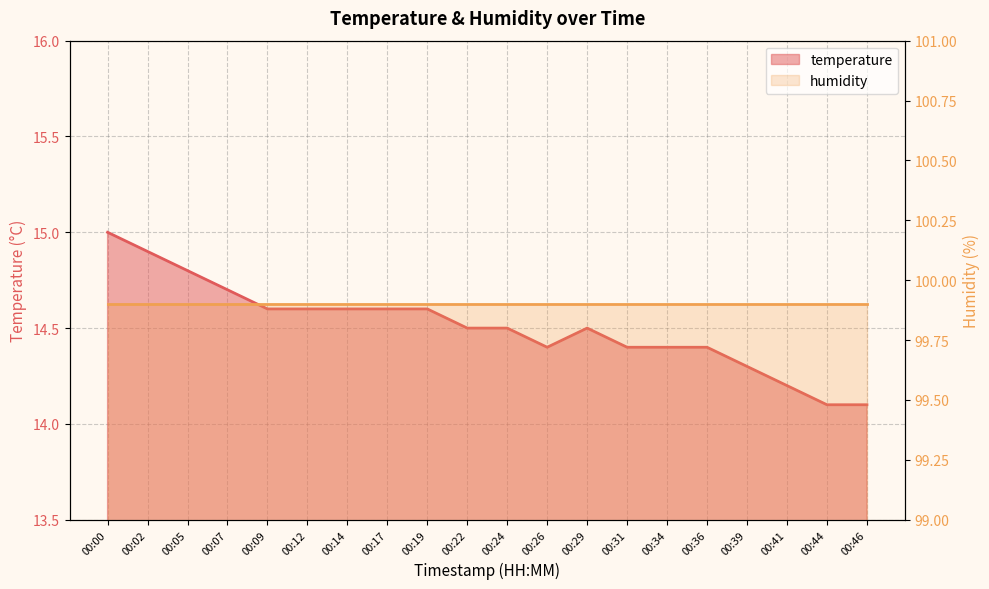

What is the value of the 20th point from the left?

14.1